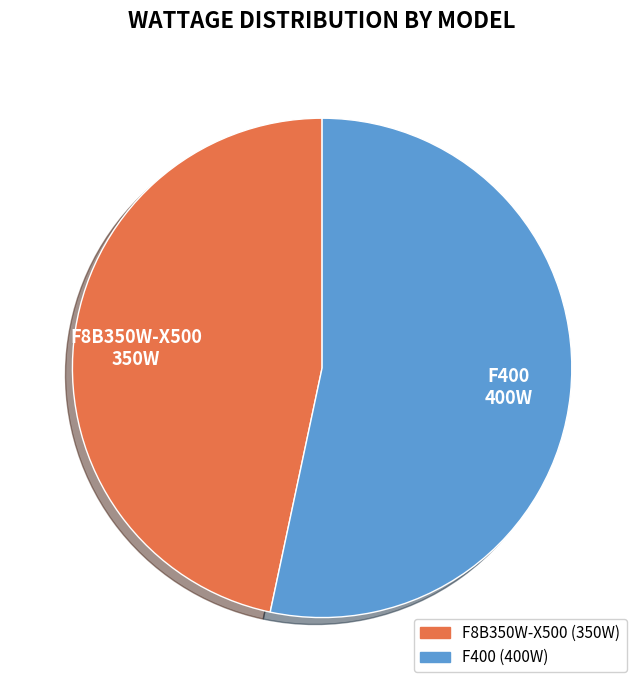

What is the largest slice in the pie chart?

F400